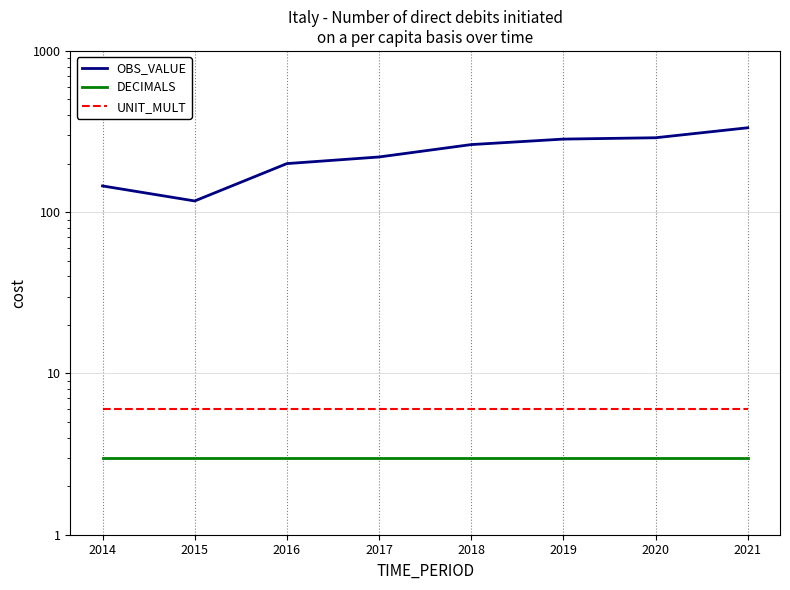

Reading right to left, extract all data points from this chart.

OBS_VALUE: 333.9	289.5	284.0	262.6	220.0	200.1	117.4	145.5
DECIMALS: 3.0	3.0	3.0	3.0	3.0	3.0	3.0	3.0
UNIT_MULT: 6.0	6.0	6.0	6.0	6.0	6.0	6.0	6.0